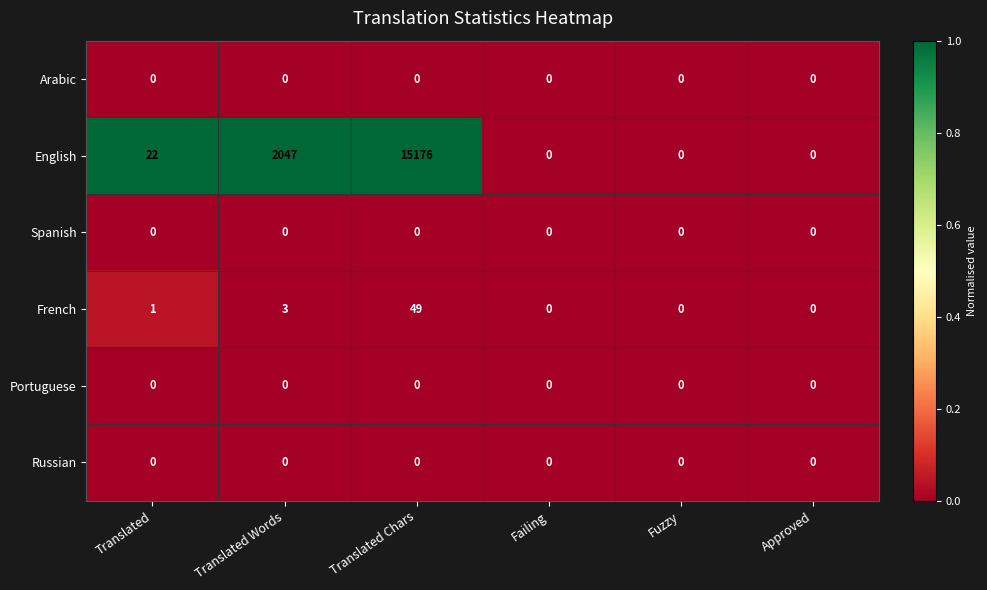

At which category is the sum across all series the highest?

Translated Chars